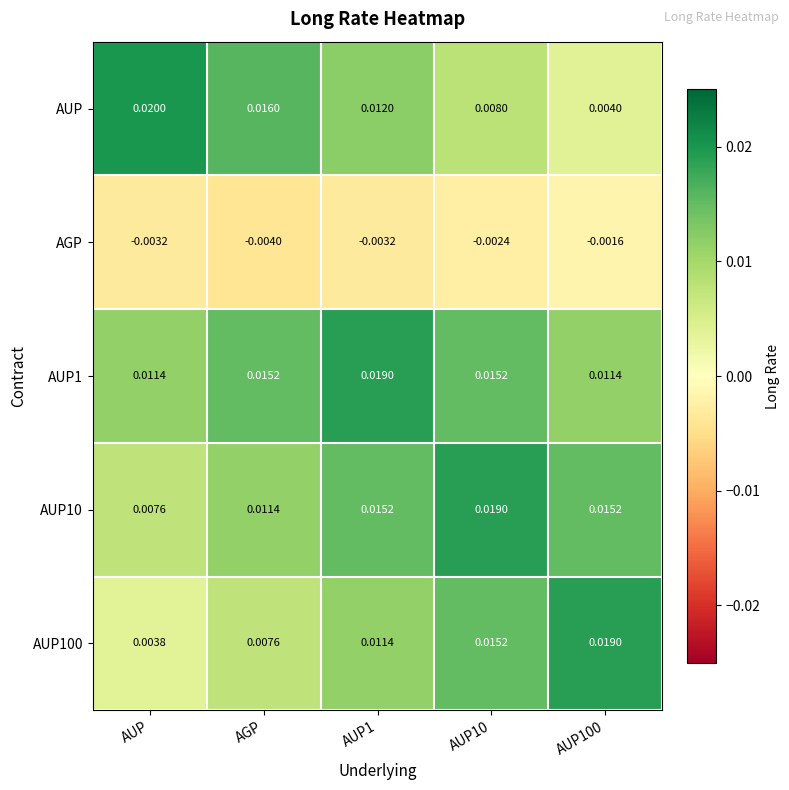

Which label corresponds to the largest value in the chart?

AUP